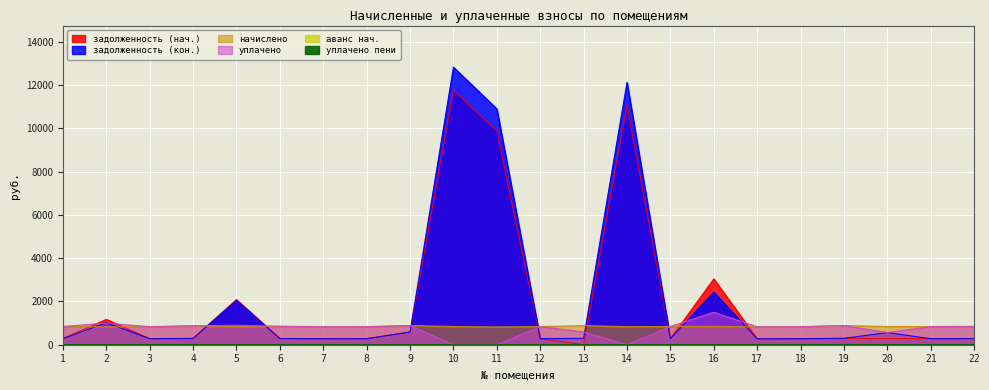

What is the sum of all задолженность (кон.) values?

46482.4